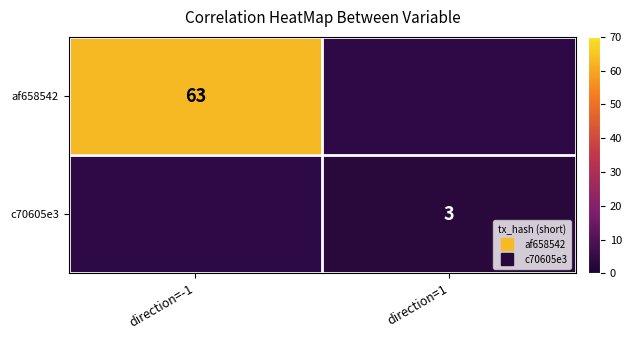

The value of c70605e3 at direction=1 is 3.0. True or false?

True